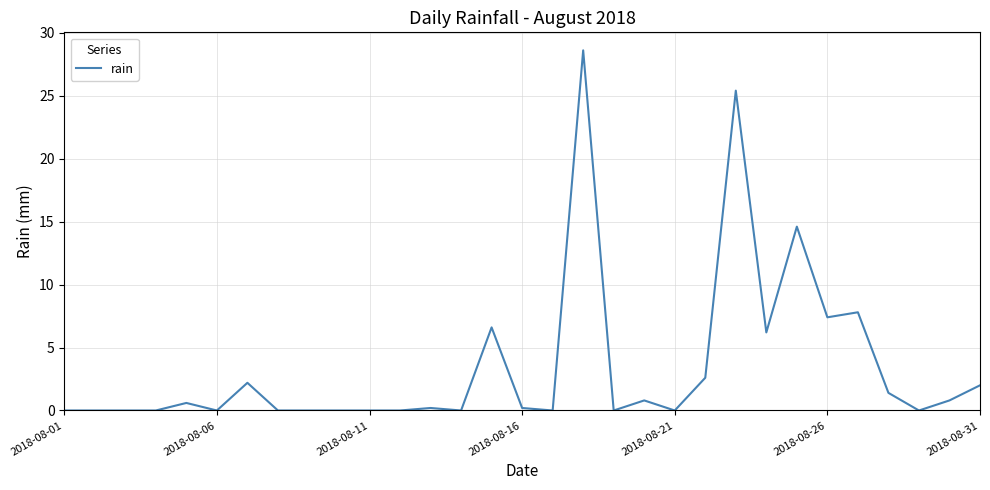

What is the difference between the maximum and minimum values?

28.6